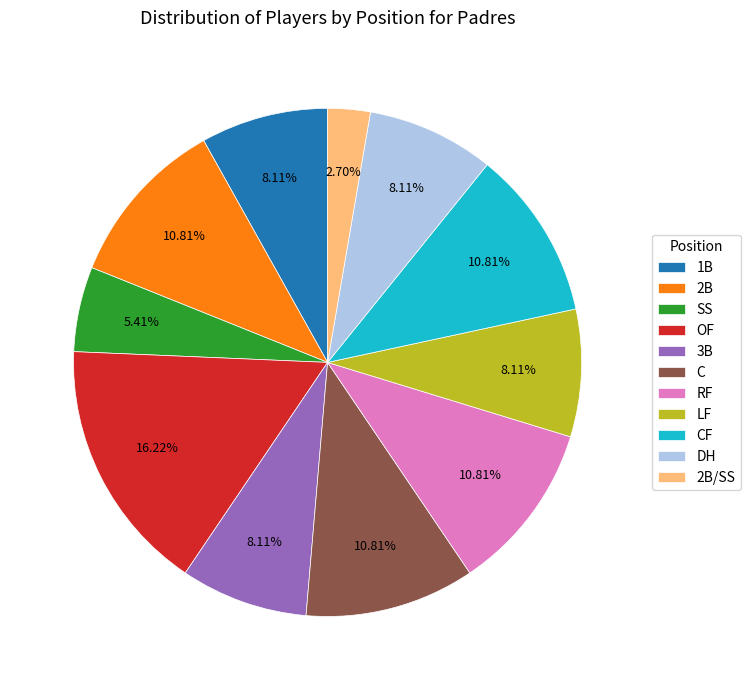

To the nearest percent, what portion does SS represent?

5%